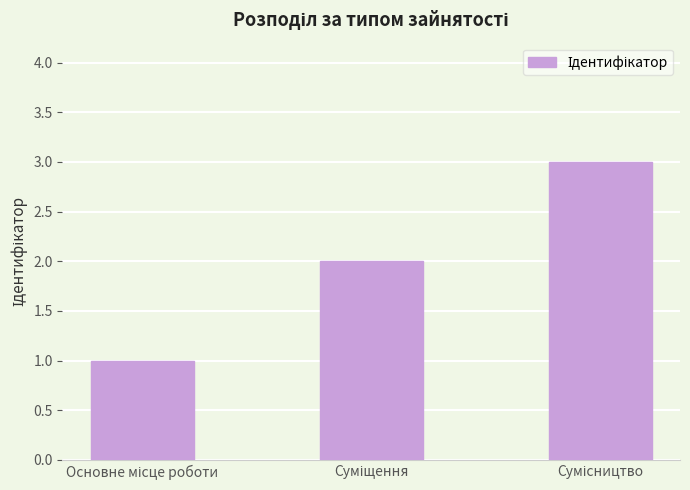

What is the sum of all values?

6